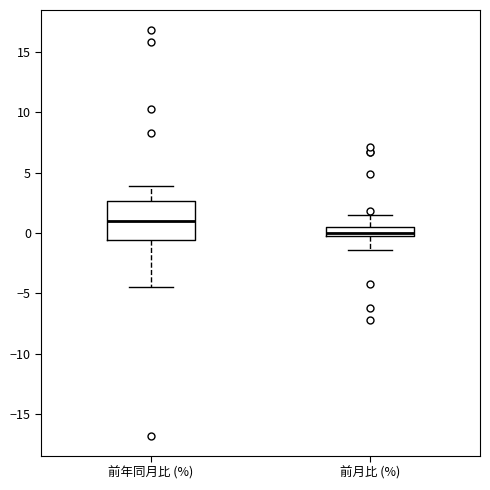

Reading left to right, transcribe this box plot: for each box, give where its median line is, the range the box spans, and where its two whiskers end, as read against the y-axis. The values are not printed on the chart, so give them approximately, as read against the axis.

前年同月比 (%): median 1.0, box -0.5 to 2.5, whiskers -4.5 to 4.0
前月比 (%): median 0.0, box -0.5 to 0.5, whiskers -1.5 to 1.5